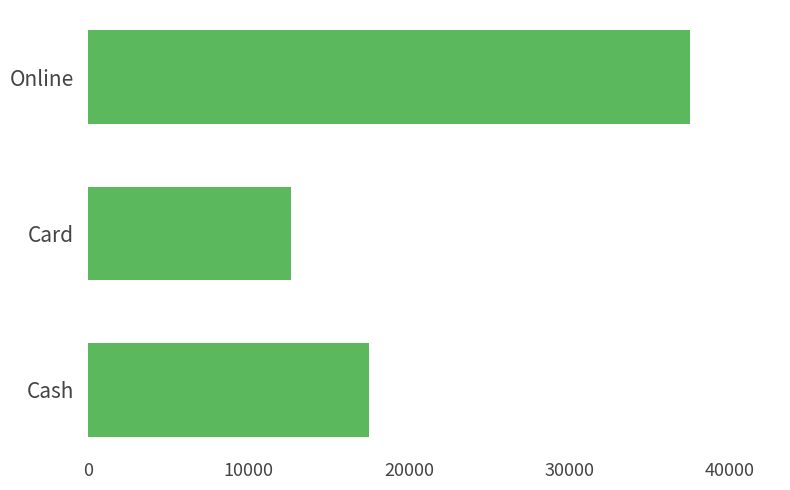

List the labels in order of value, smallest first.

Card, Cash, Online